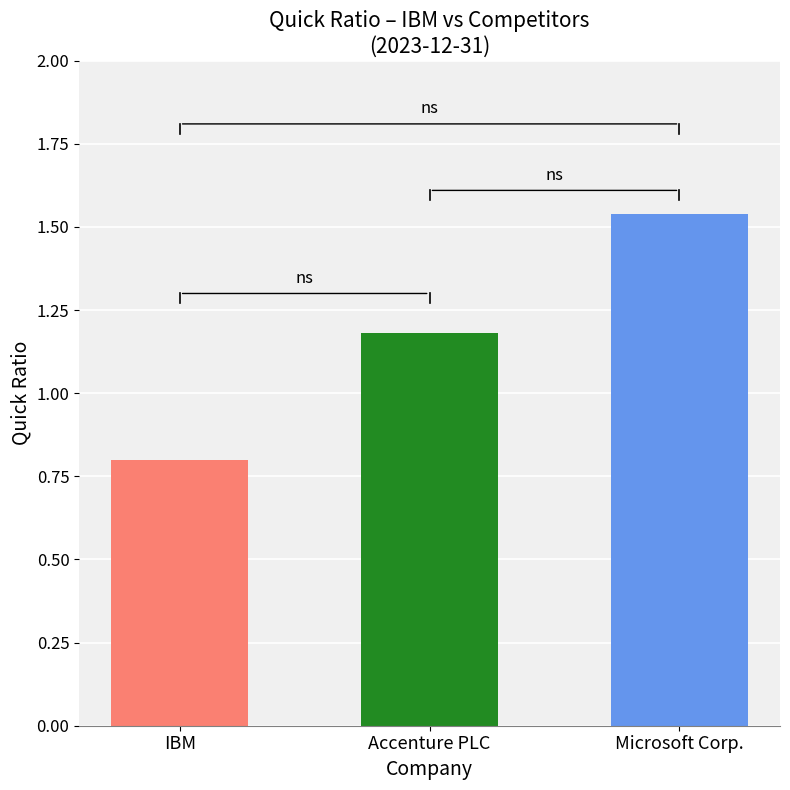

What is the smallest value displayed?

0.8